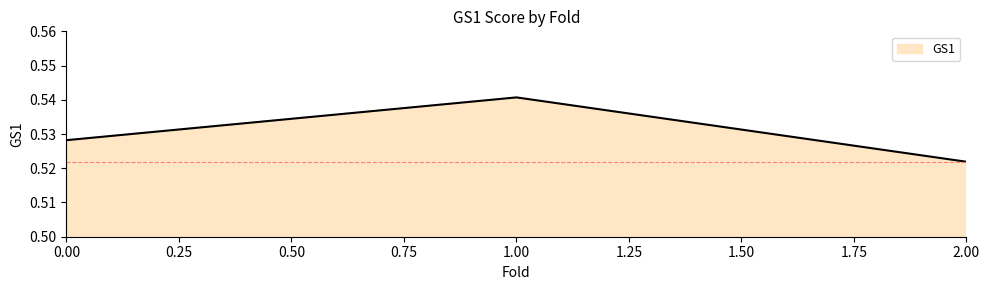

At which category does the chart reach its minimum across all series?

2.00